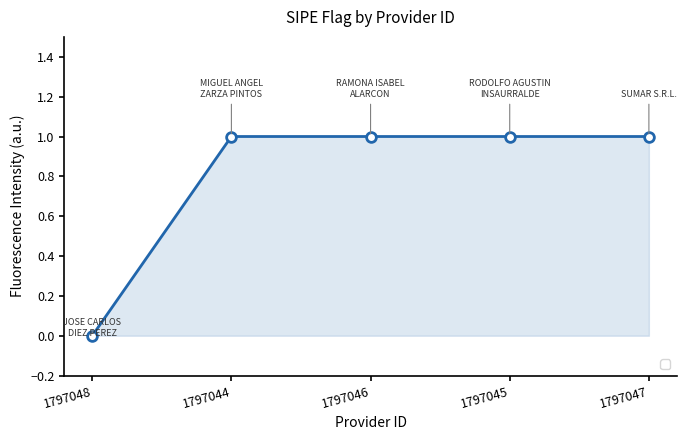

True or false: the data has more than 2 interior local peaks.

False